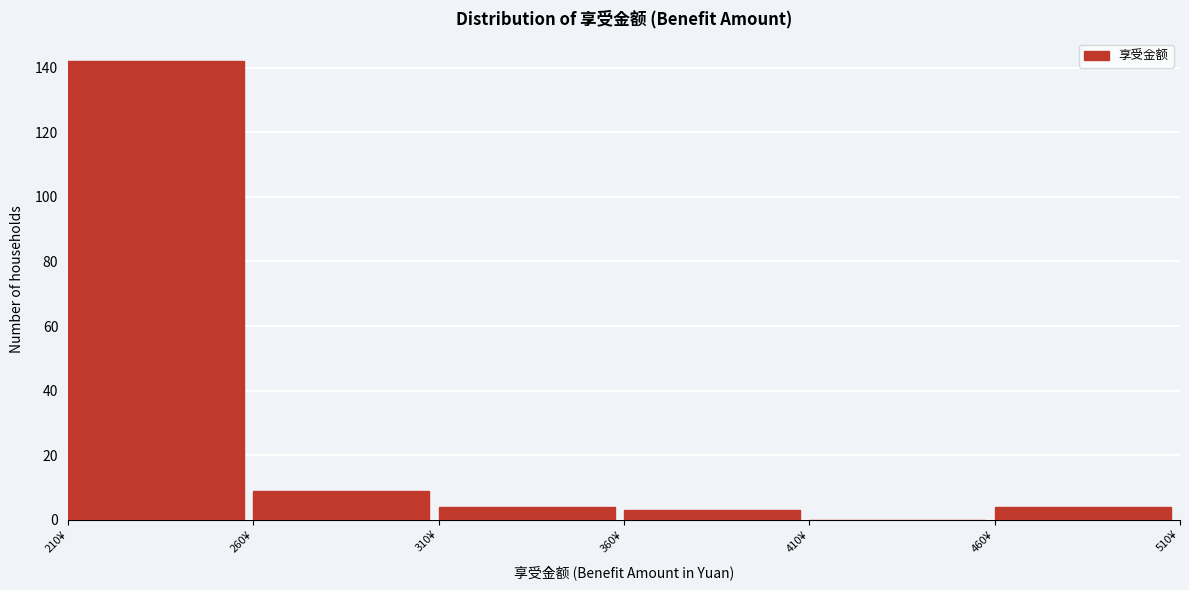

Reading left to right, list every bar in this chart as the range it spans on the x-axis followed by its height. The values are not printed on the chart, so give them approximately, as read against the axis.

210 to 260: 142
260 to 310: 10
310 to 360: 4
360 to 410: 4
410 to 460: 0
460 to 510: 4